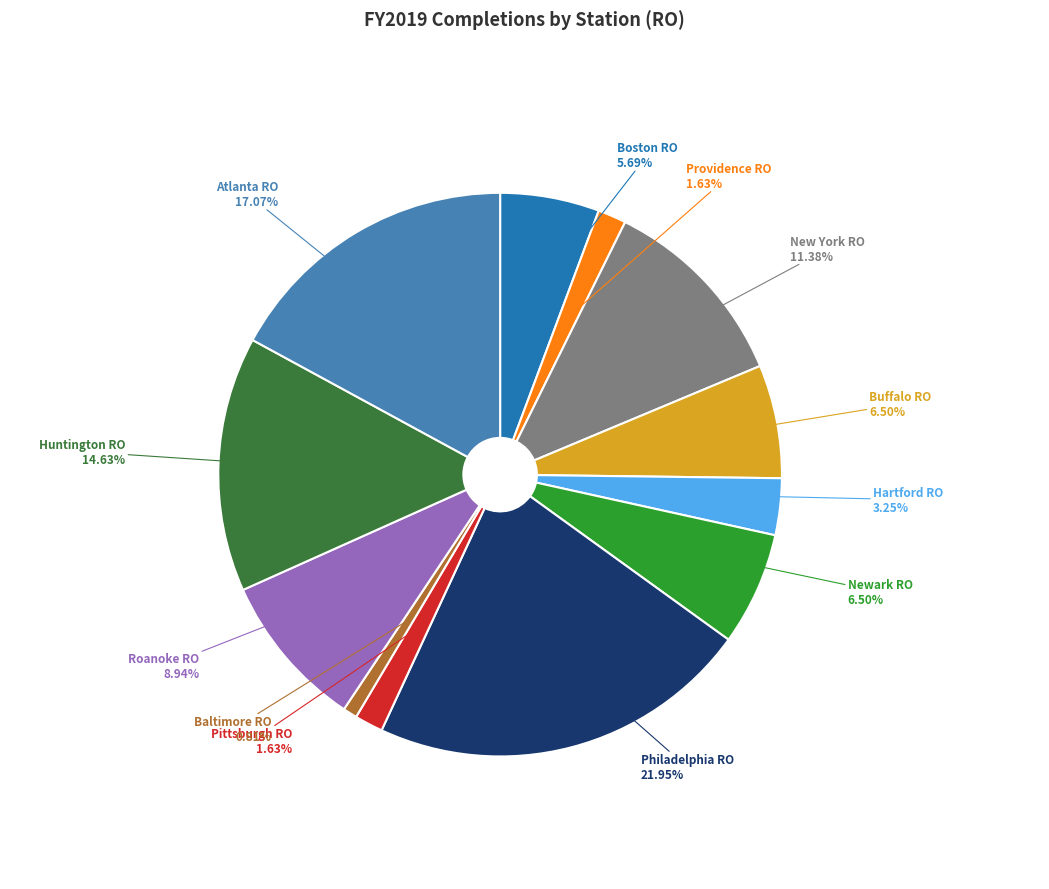

To the nearest percent, what is the combined percentage of Newark RO and Baltimore RO?

7%